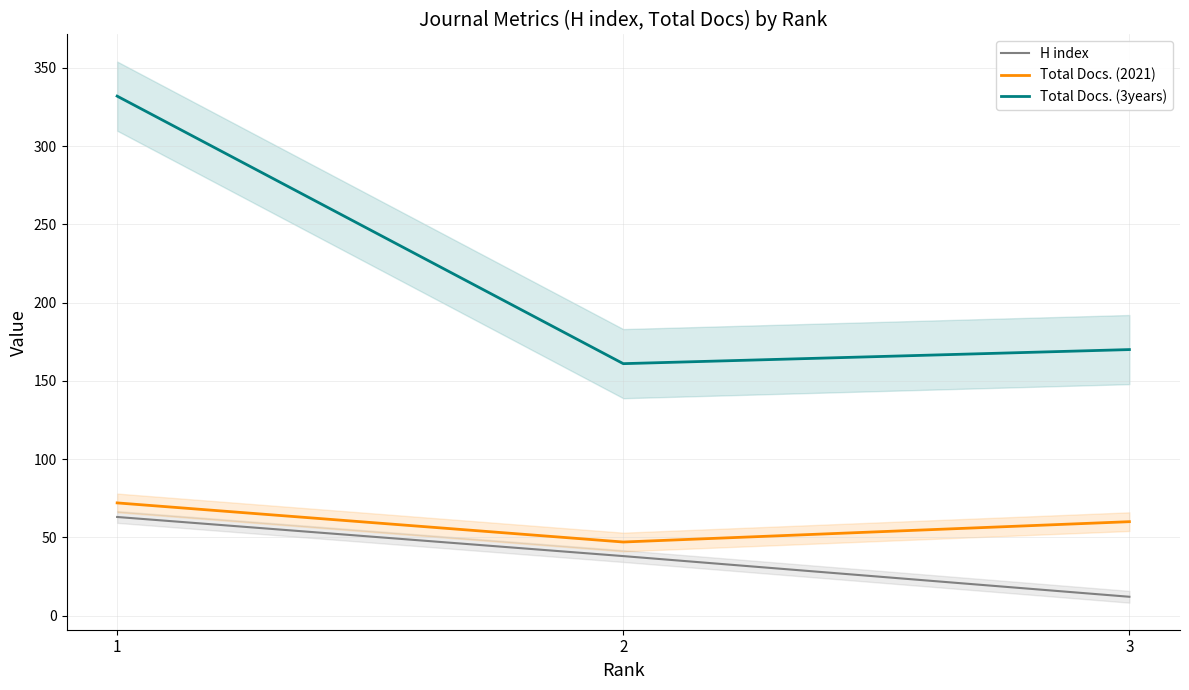

Where does the Total Docs. (2021) series first go above 60?

1